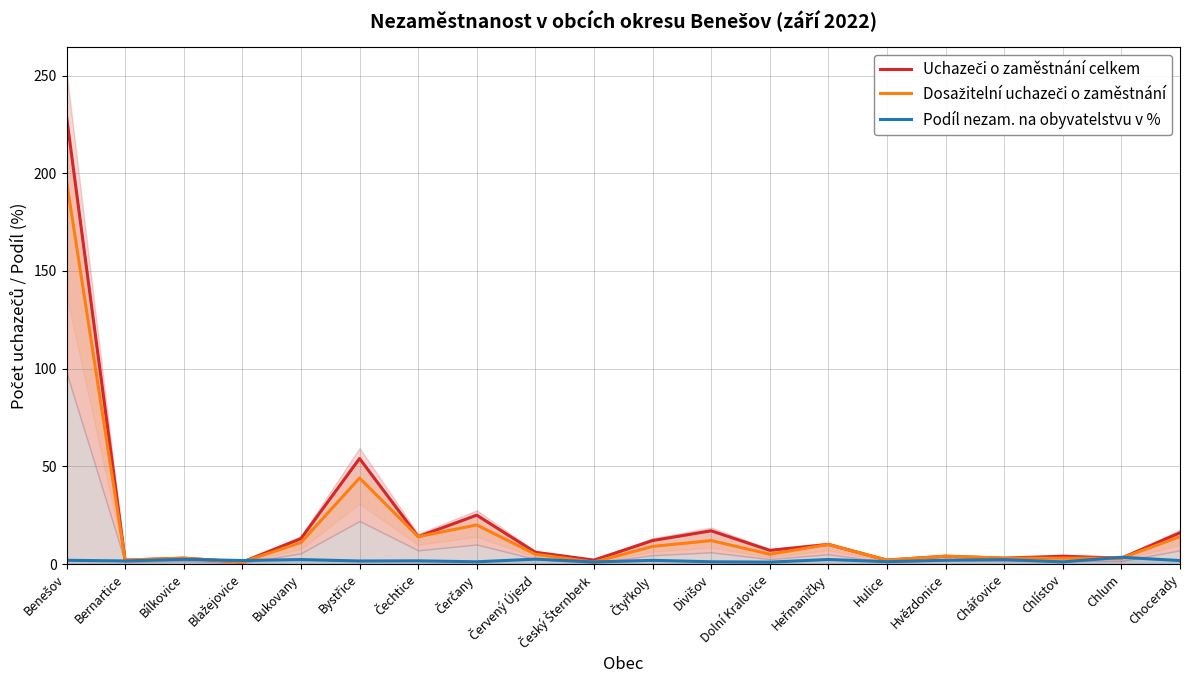

True or false: Uchazeči o zaměstnání celkem and Dosažitelní uchazeči o zaměstnání intersect in this chart.

False